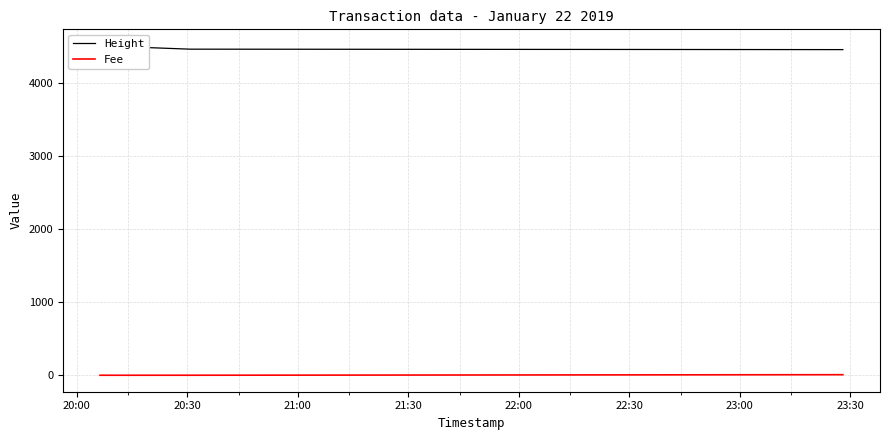

What is the value of the Fee point at the 2nd from the left?

0.4